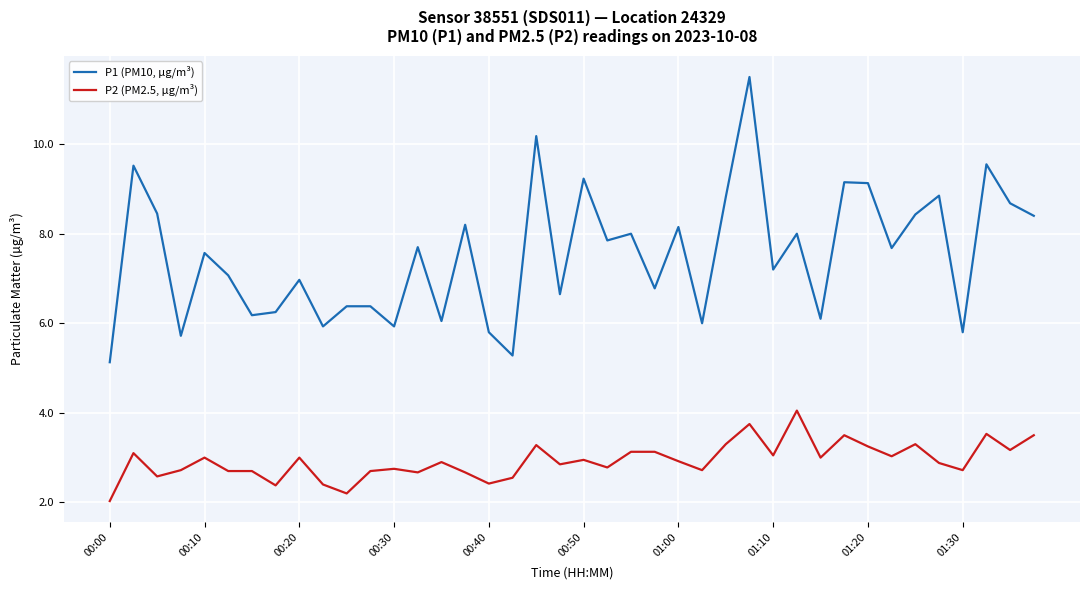

True or false: P1 (PM10, µg/m³) and P2 (PM2.5, µg/m³) cross at least once.

False